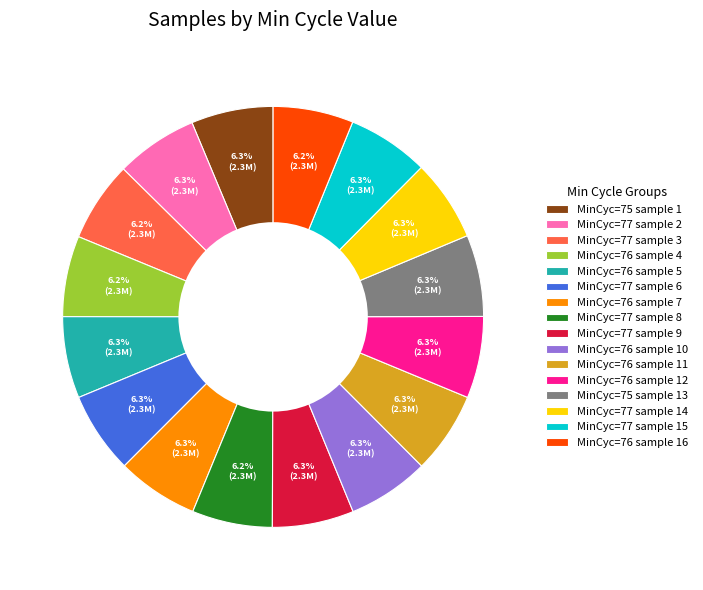

What is the ratio of the value at MinCyc=77 sample 9 to the value at MinCyc=76 sample 7?

1.0